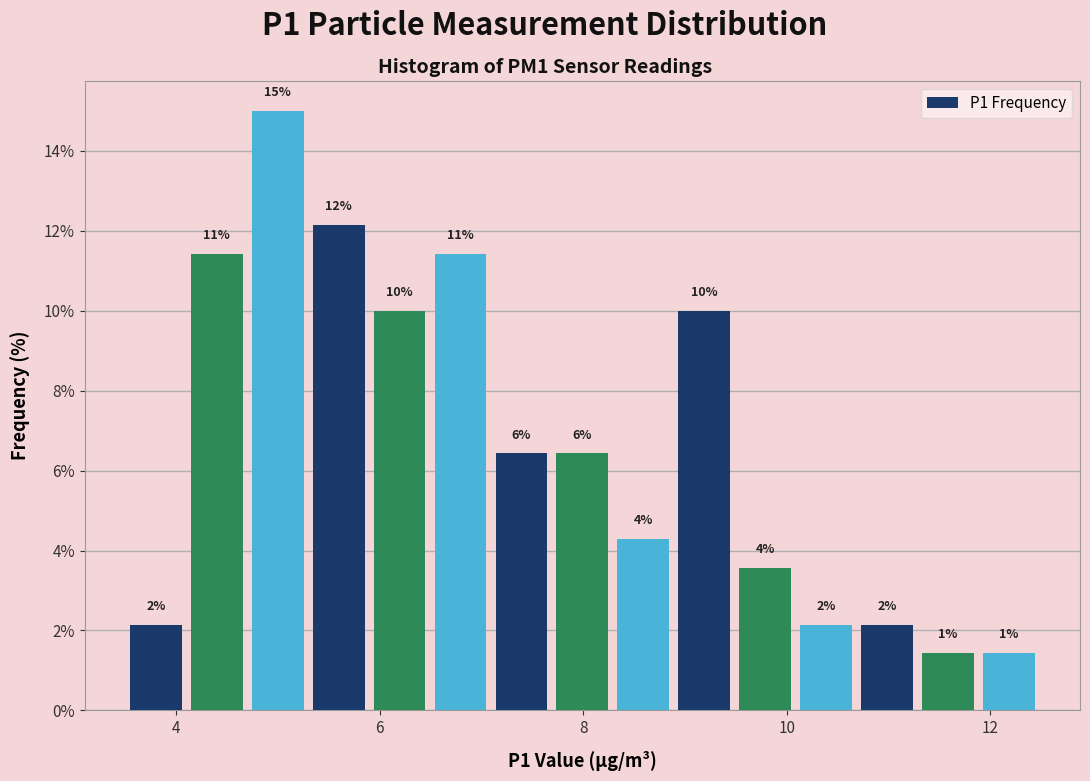

Read against the x-axis, roughly where is the centre of the tallest bar?

5.0